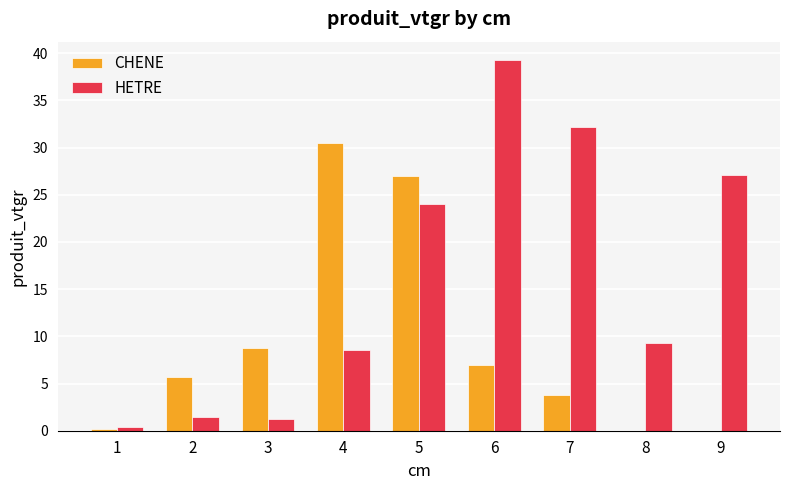

What is the sum of all CHENE values?

82.9